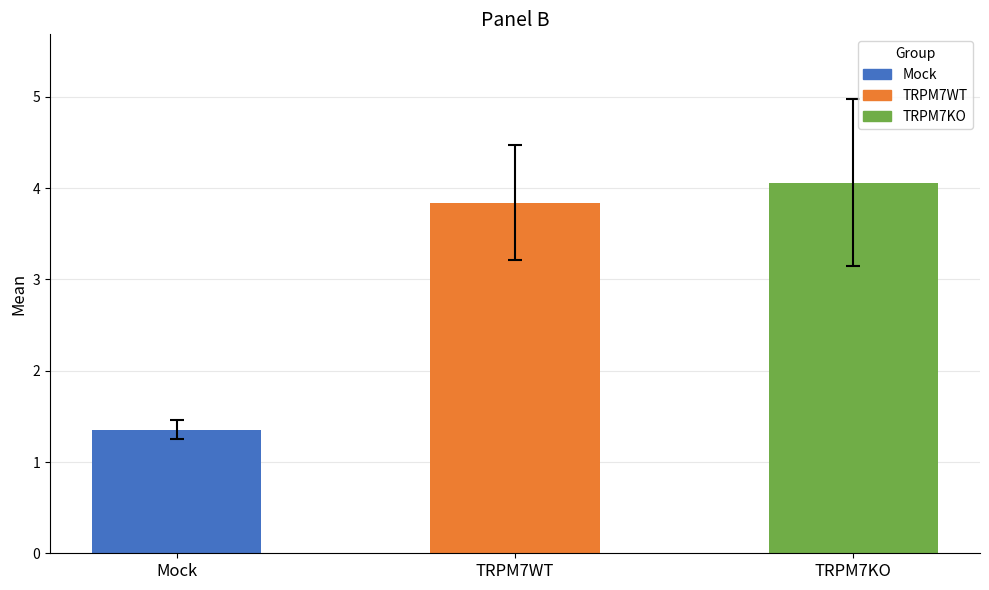

List the labels in order of value, largest first.

TRPM7KO, TRPM7WT, Mock